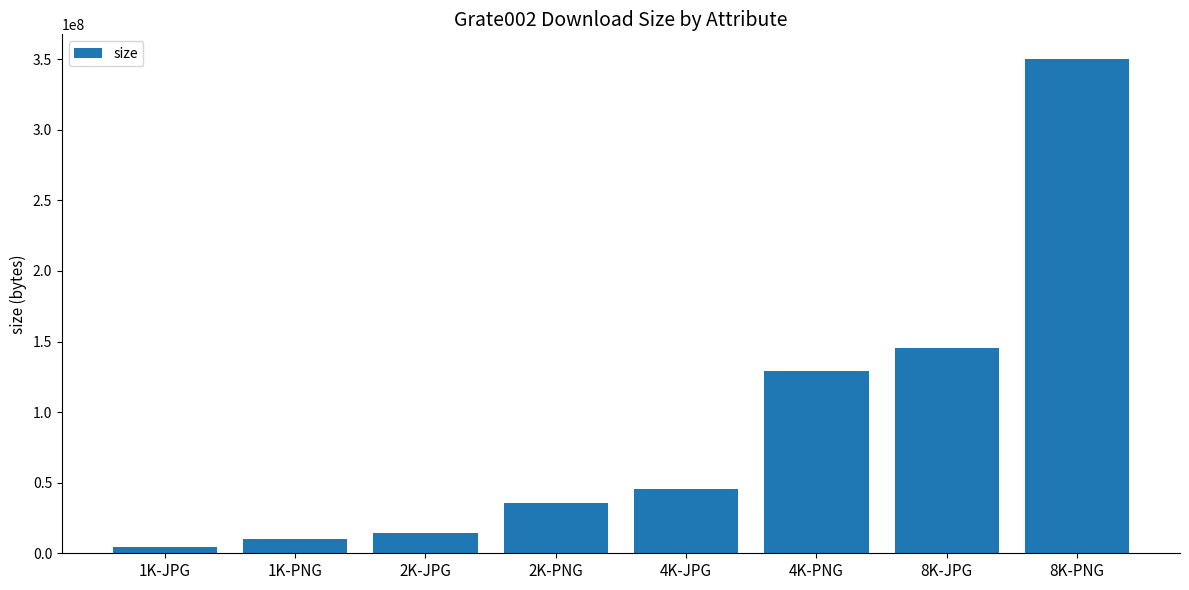

Which has a higher value, 8K-PNG or 2K-PNG?

8K-PNG